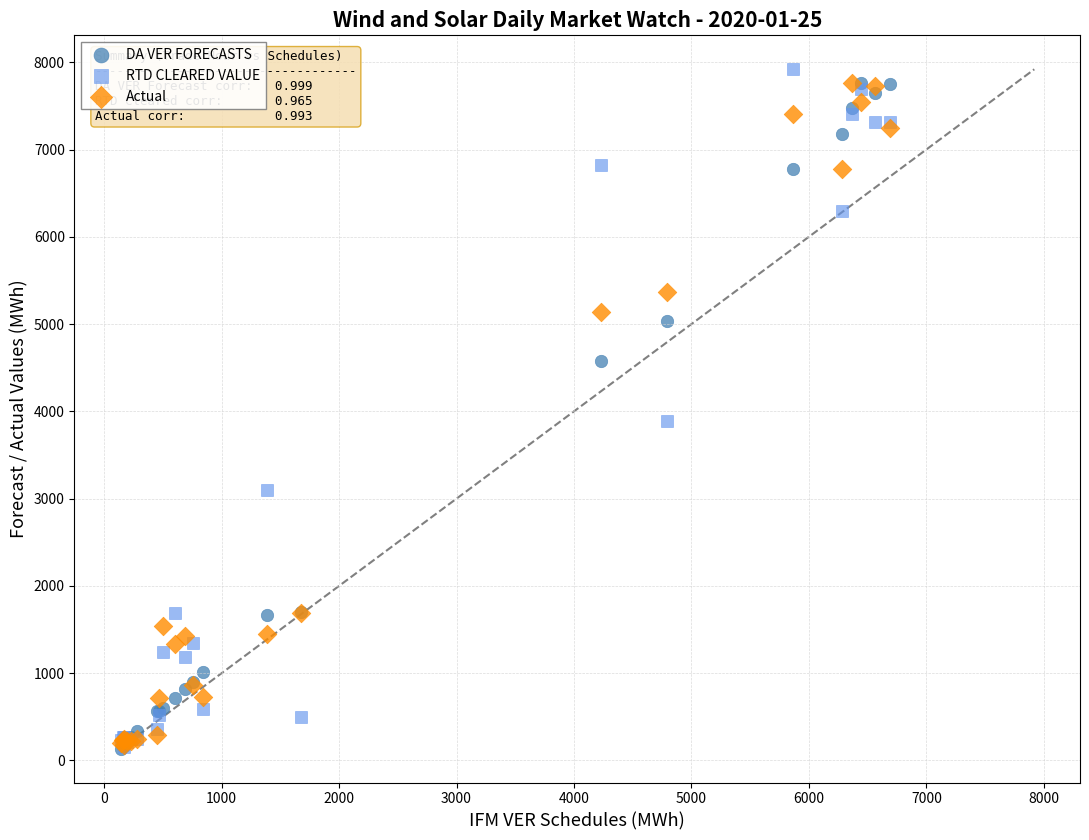

Which series reaches the maximum Y coordinate?

RTD CLEARED VALUE